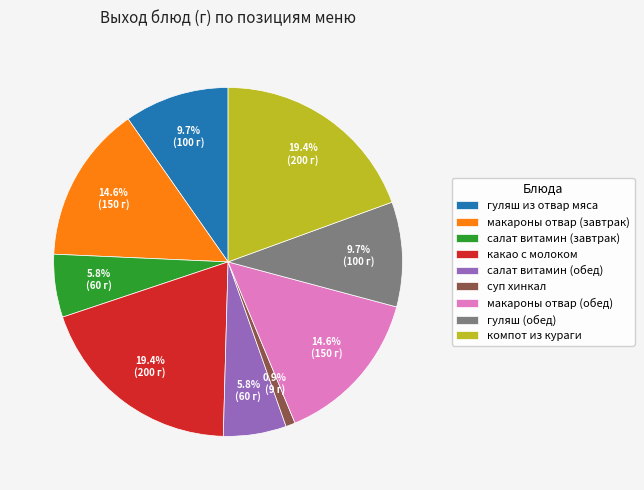

To the nearest percent, what is the combined percentage of компот из кураги and суп хинкал?

20%